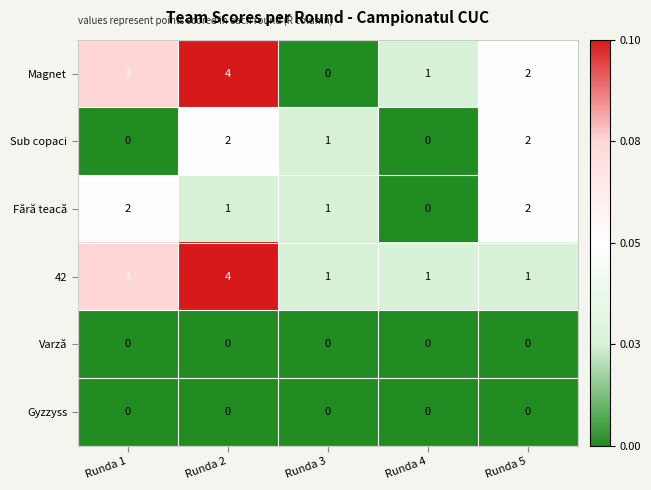

At which category is the sum across all series the highest?

Runda 2